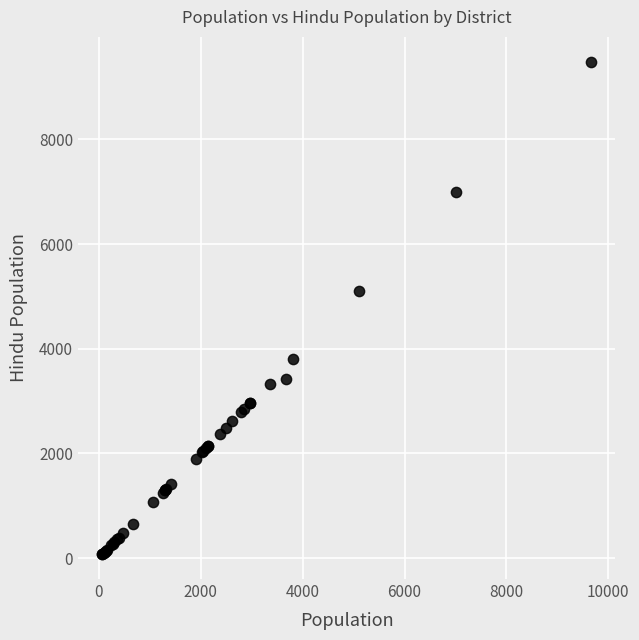

What Y value in the scatter plot is closest to 4780?

5100